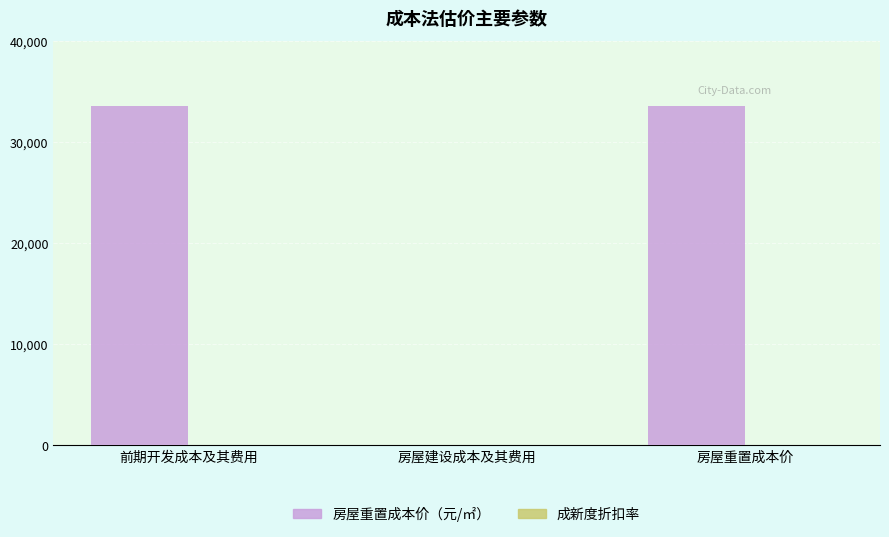

The value of 房屋重置成本价（元/㎡） at 房屋重置成本价 is 48259.5. True or false?

False